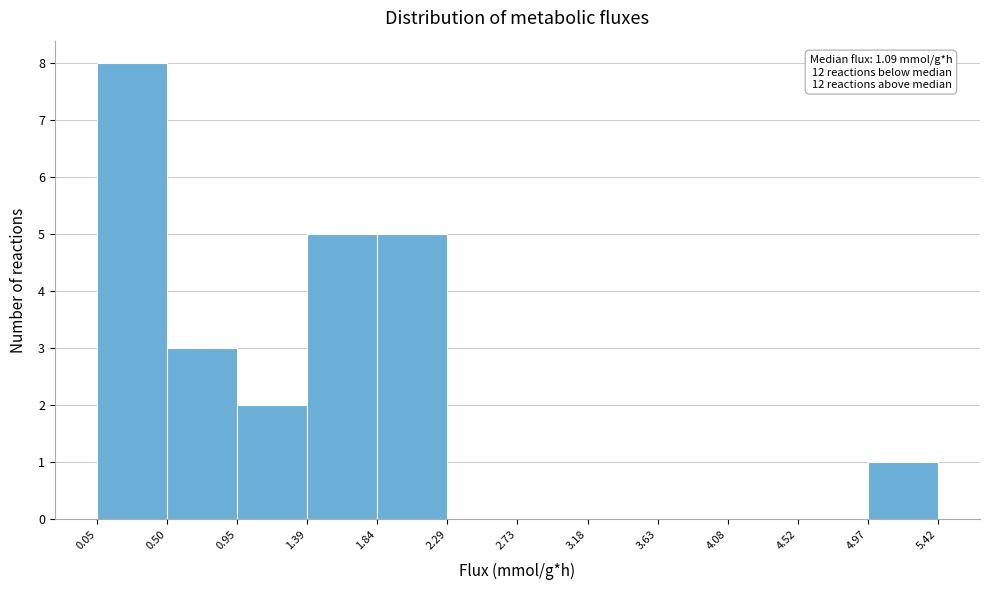

Over which range of the x-axis is the bar tallest?

0.05 to 0.50